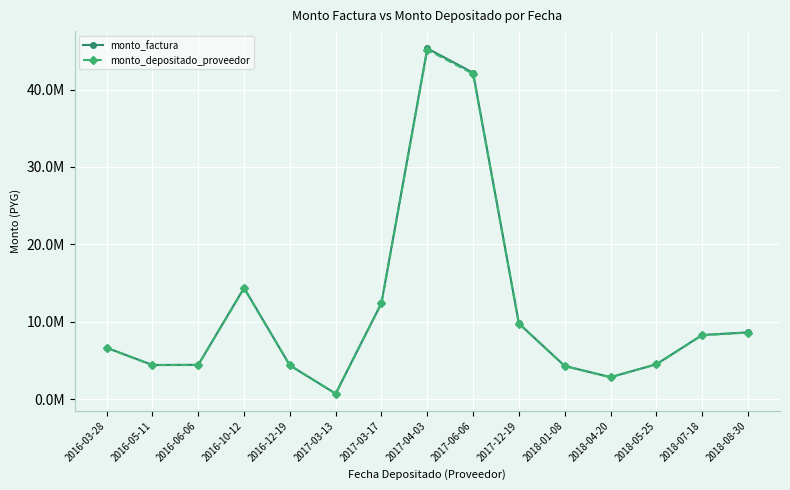

True or false: monto_factura and monto_depositado_proveedor intersect in this chart.

False